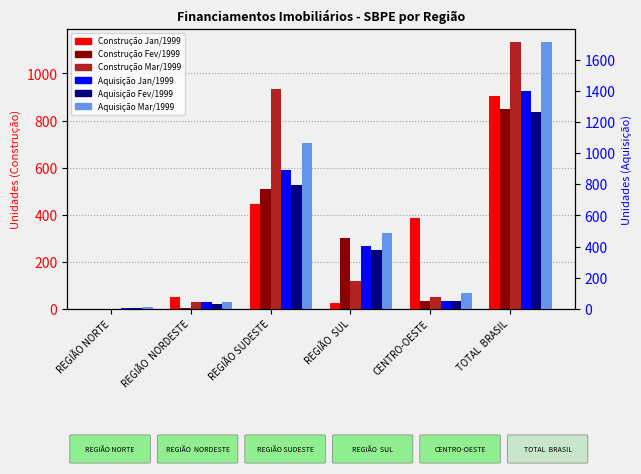

What are all the series names shown in the legend?

Construção Jan/1999, Construção Fev/1999, Construção Mar/1999, Aquisição Jan/1999, Aquisição Fev/1999, Aquisição Mar/1999